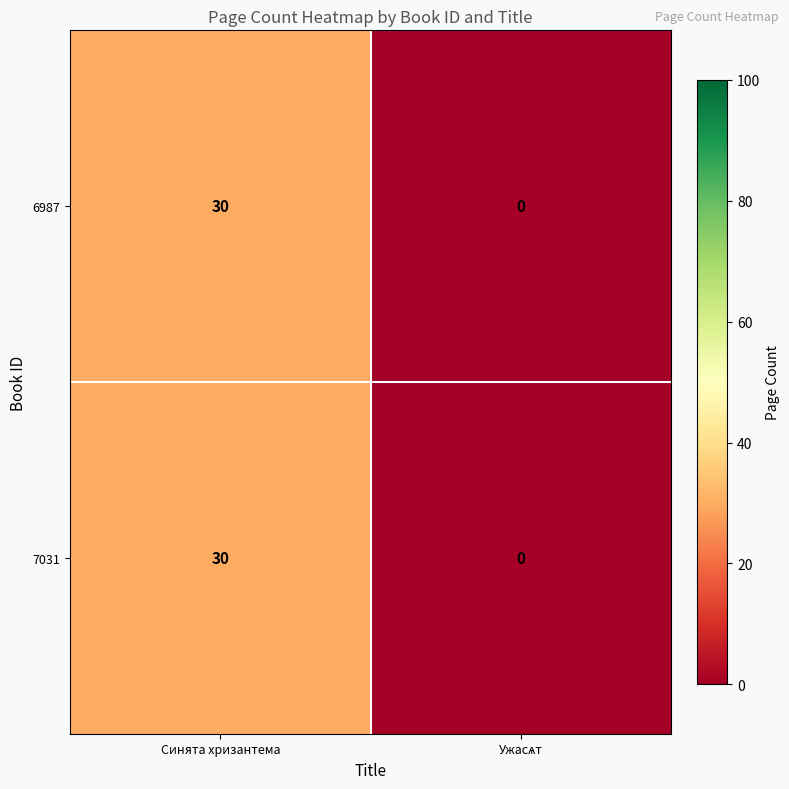

Reading right to left, what are all the values shown in this chart?

6987: 0	30
7031: 0	30